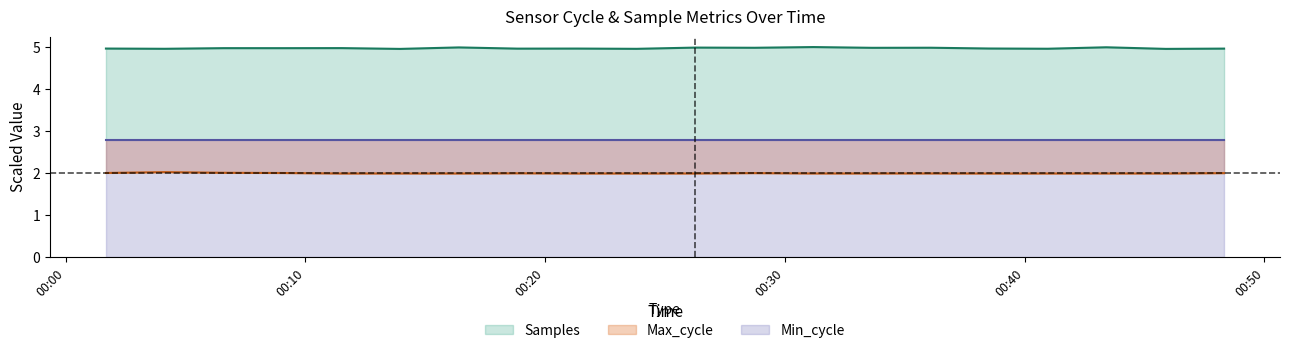

How many interior local peaks does the Samples series have?

8